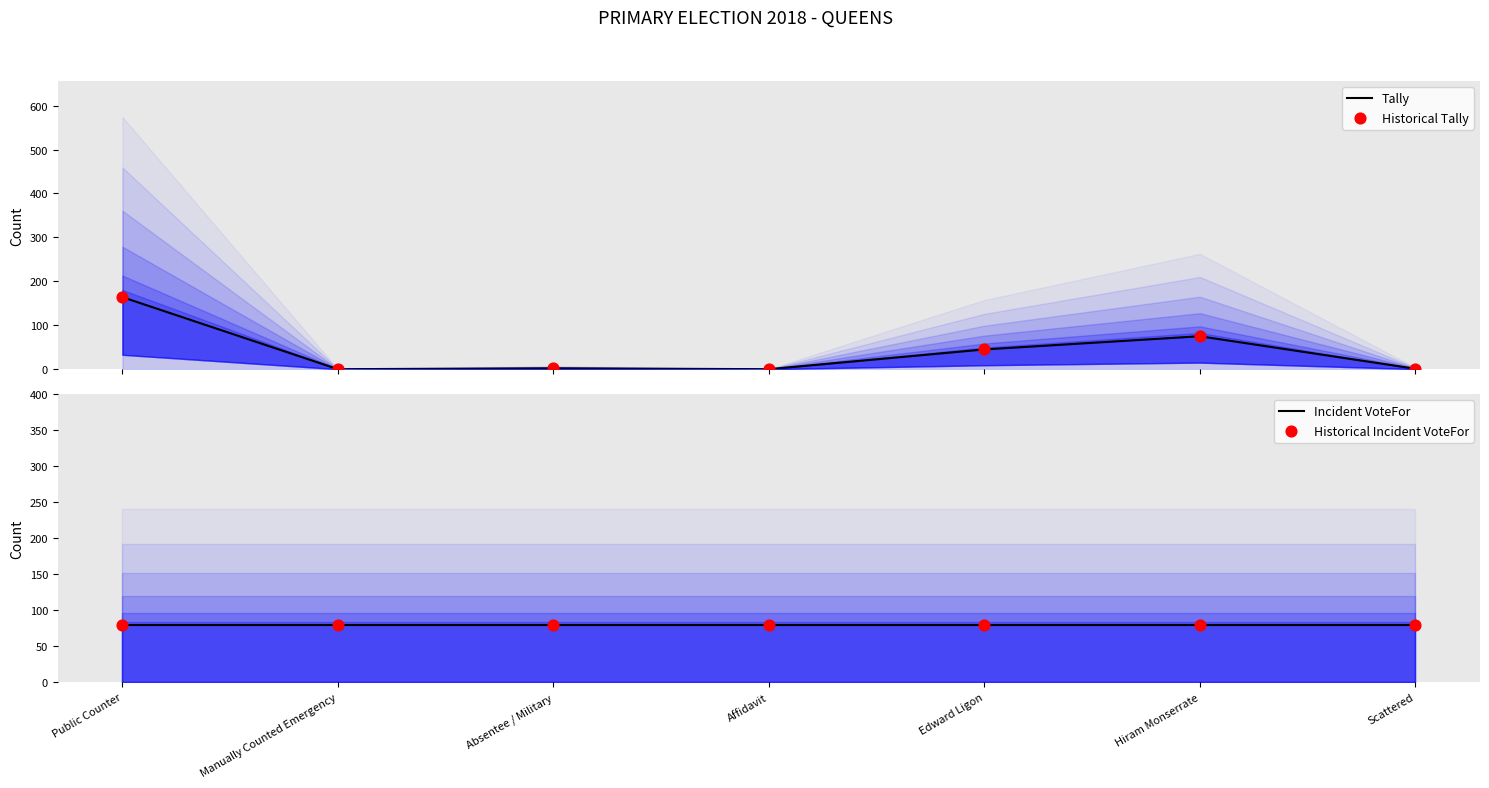

Which series has the widest spread of Y values?

Tally